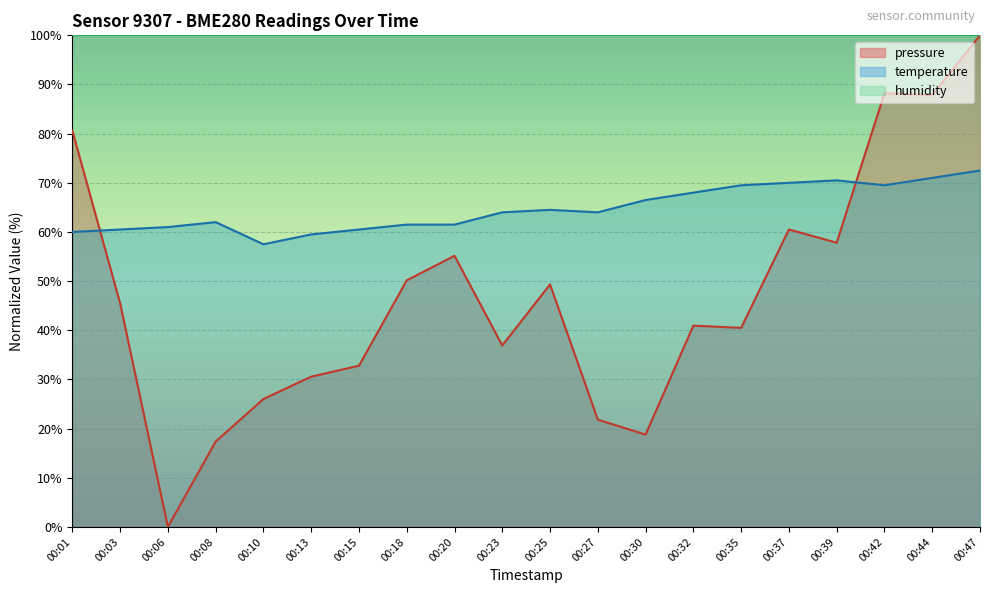

What is the approximate value of pressure at 00:27?

21.8